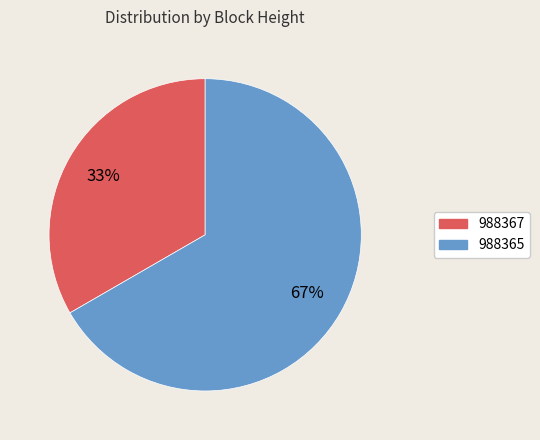

Combined, do 988367 and 988365 account for over 50%?

Yes